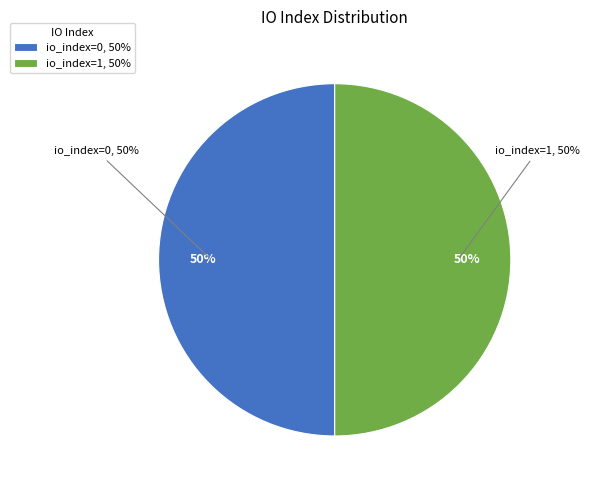

How many segments does this pie chart have?

2